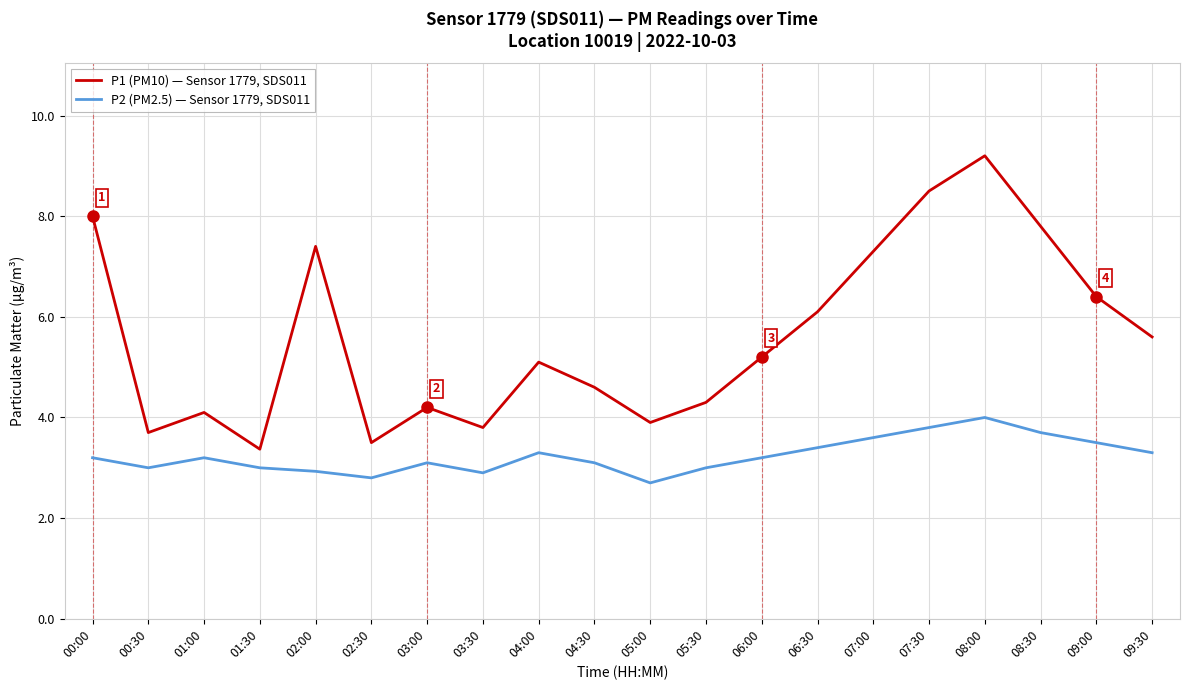

Is it true that P1 (PM10) — Sensor 1779, SDS011 equals 9.2 at 08:00?

True